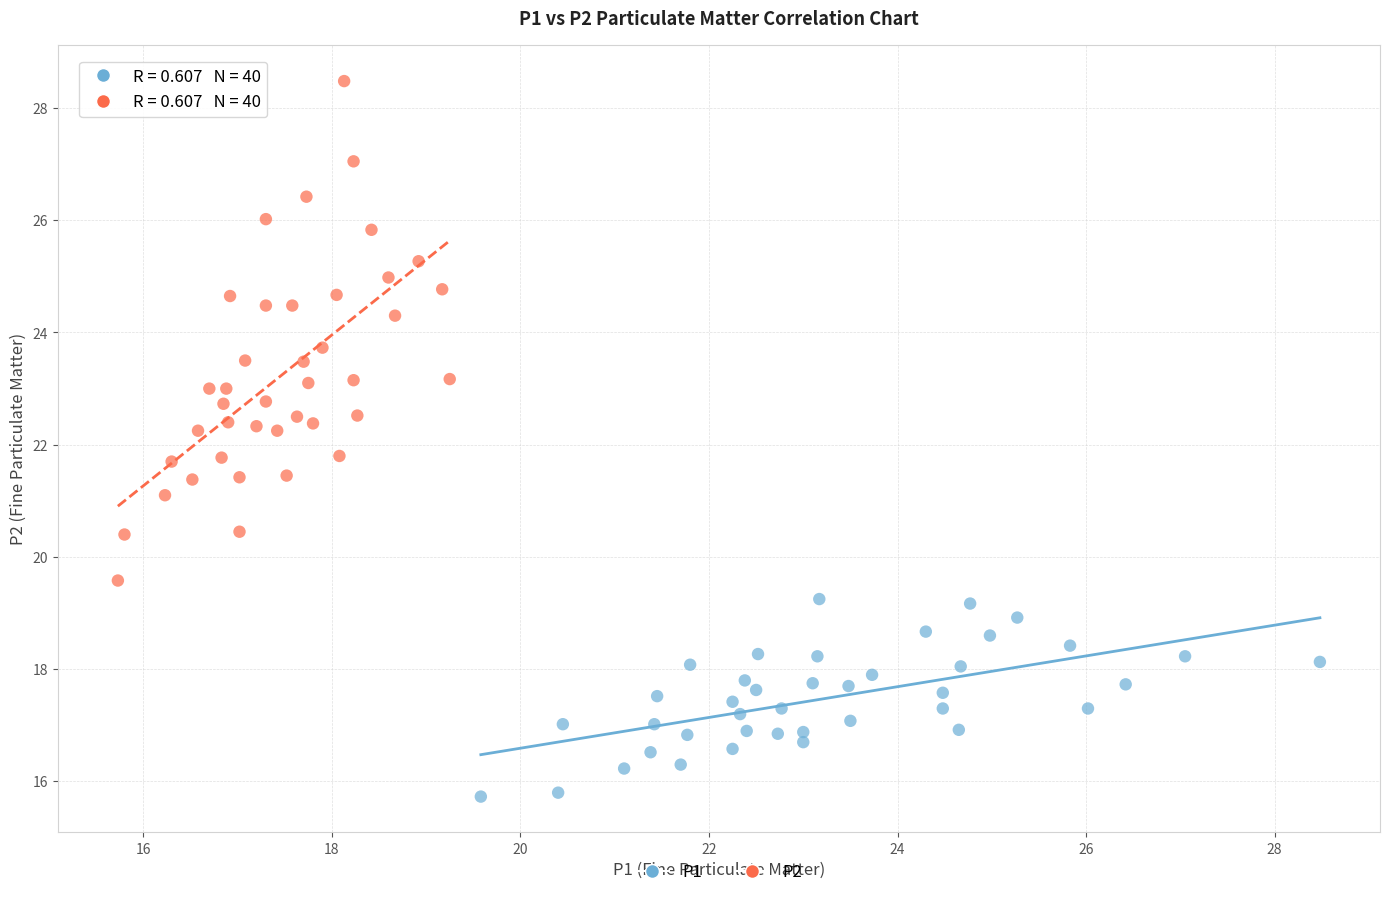

Which series reaches the minimum Y coordinate?

P1